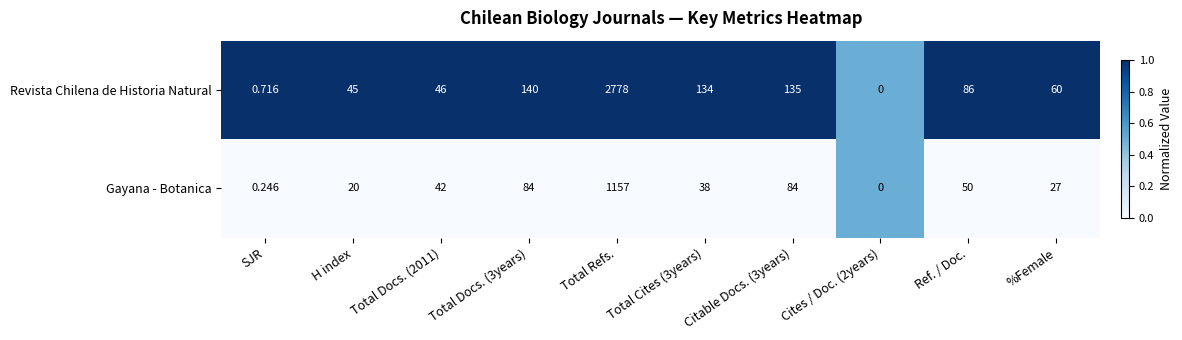

Which series has the largest range (max minus min)?

Revista Chilena de Historia Natural